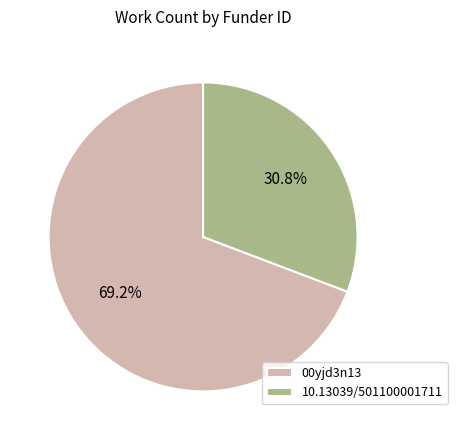

Do 10.13039/501100001711 and 00yjd3n13 together represent more than half of the pie?

Yes